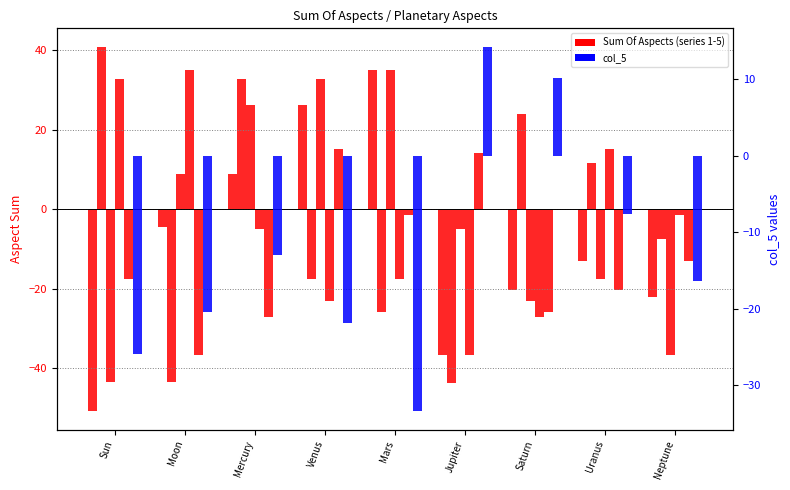

What is the maximum value shown in the chart?

35.1